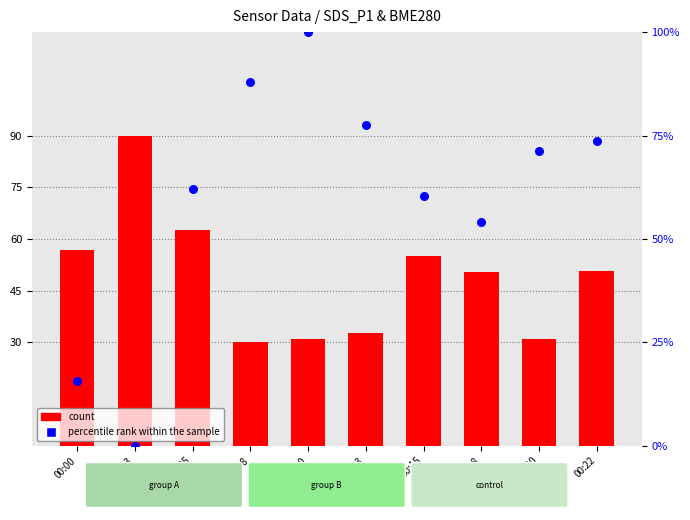

Which series contains the lowest Y value?

percentile rank within the sample